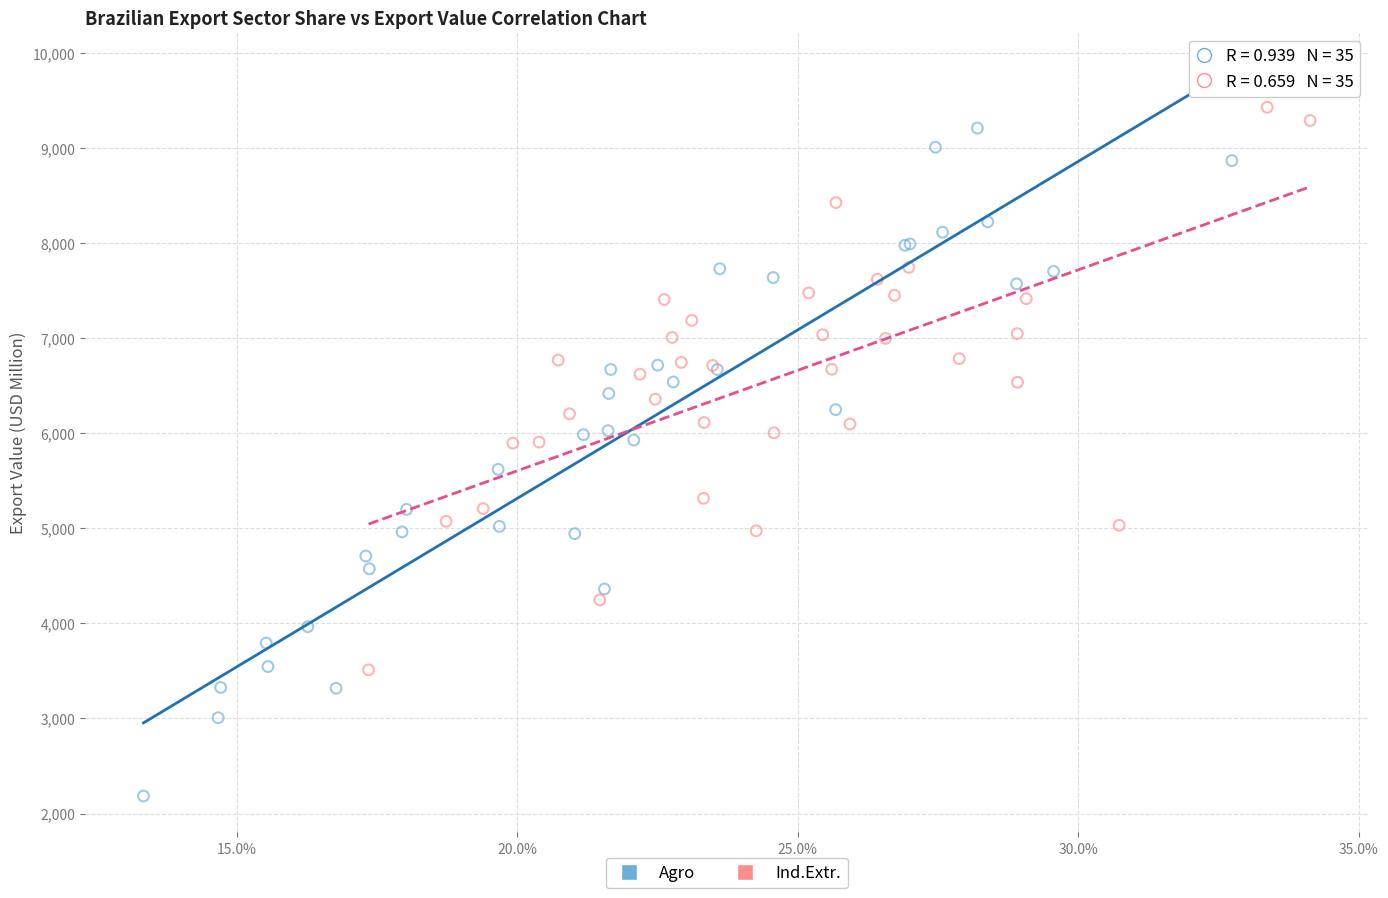

Which series reaches the minimum Y coordinate?

Agro